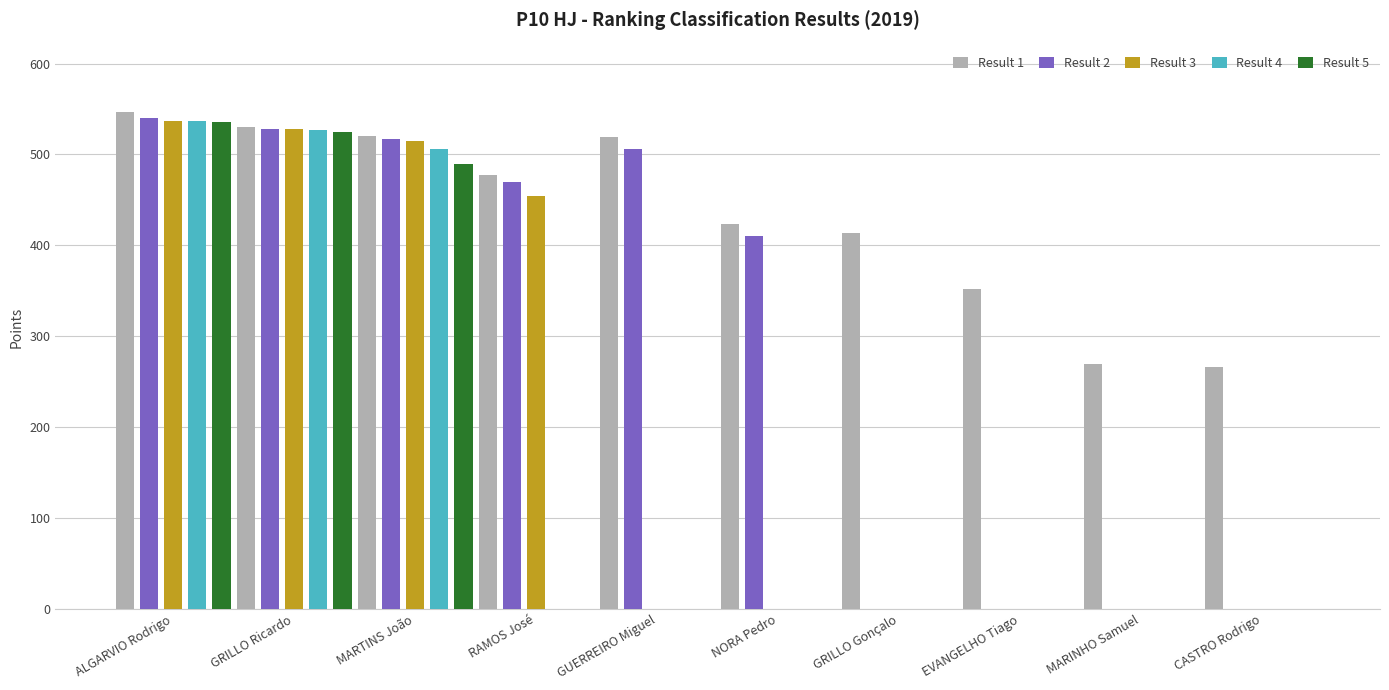

Where does the Result 1 series first go above 477?

ALGARVIO Rodrigo